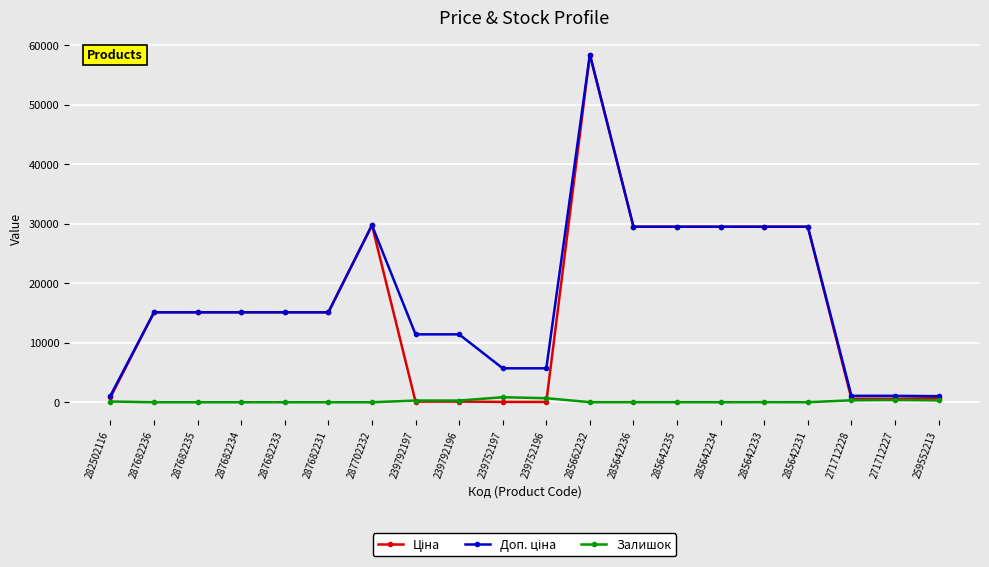

At which category does the chart reach its peak across all series?

285662232